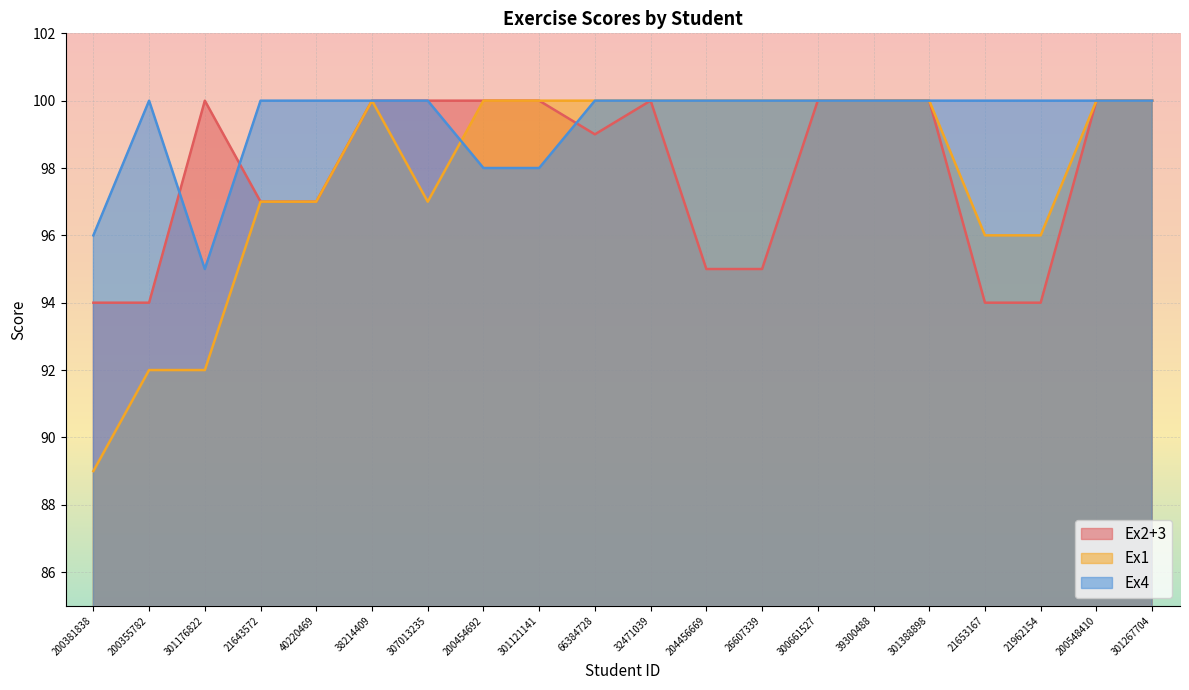

At which label does Ex1 reach its peak?

38214409